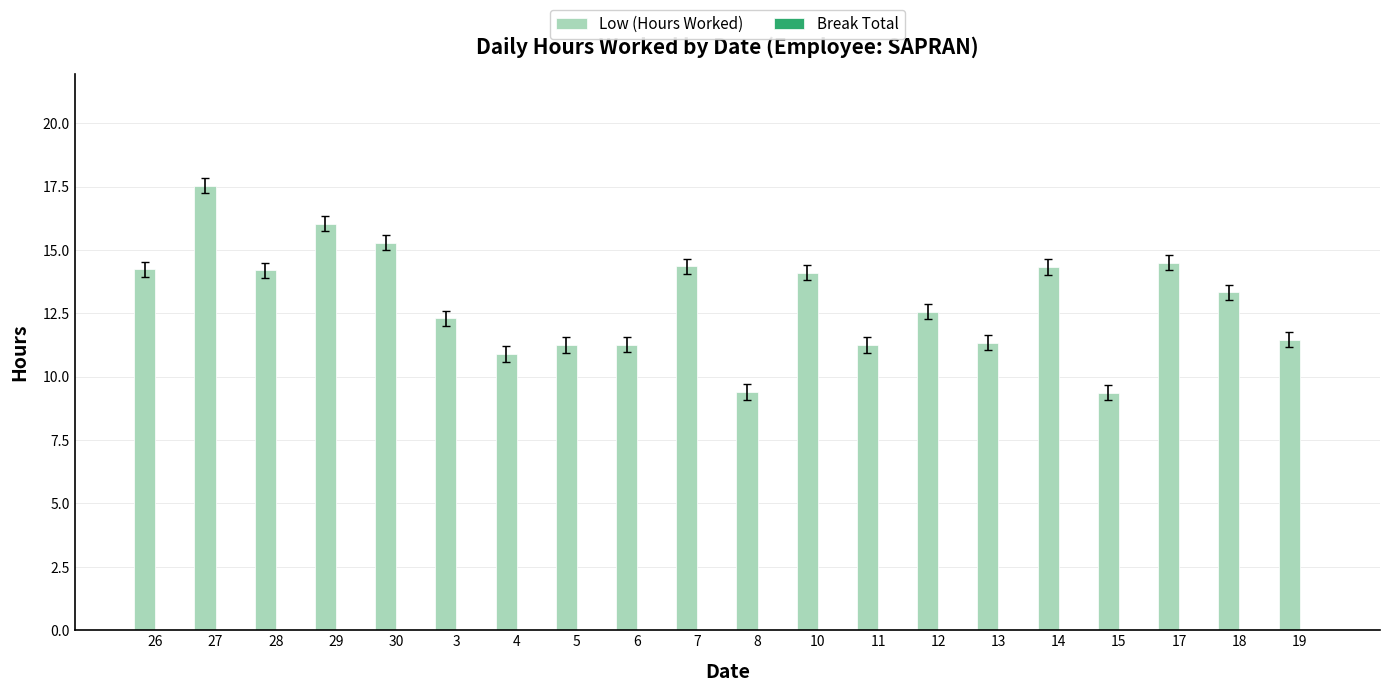

What is the change in value from 27 to 11?

-6.3